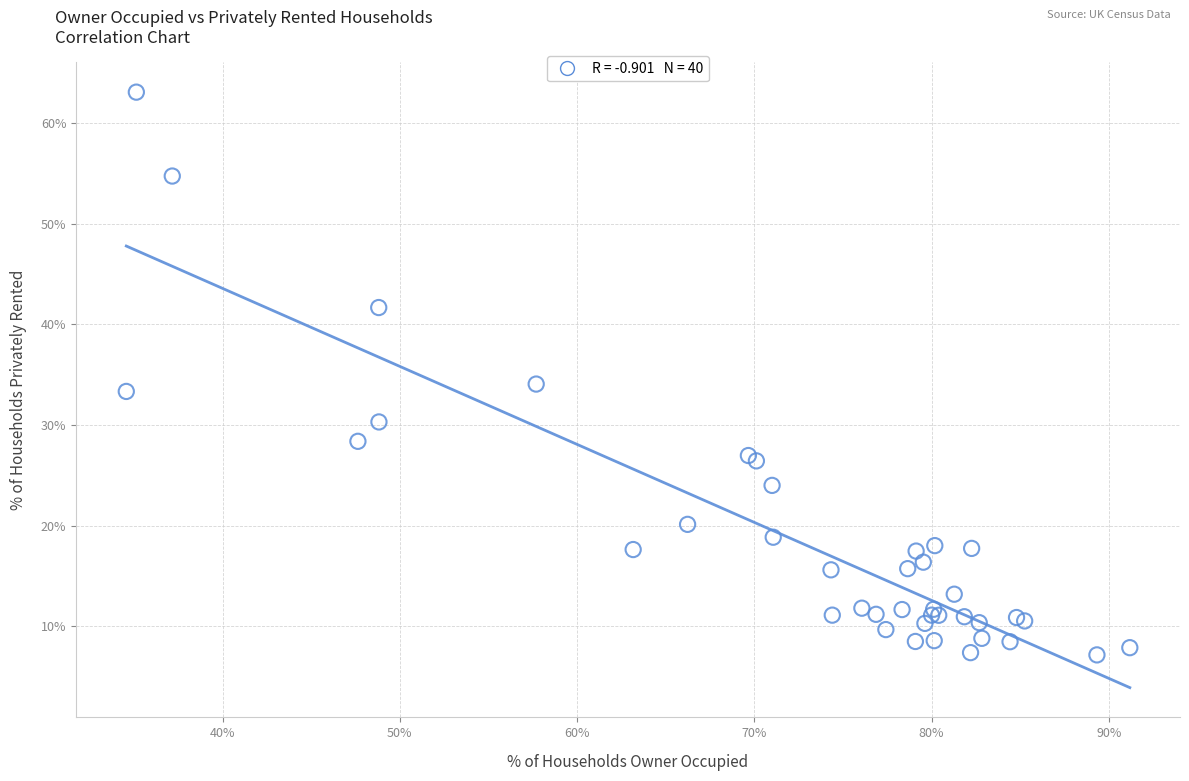

What Y value in the scatter plot is closest to 35?

34.1